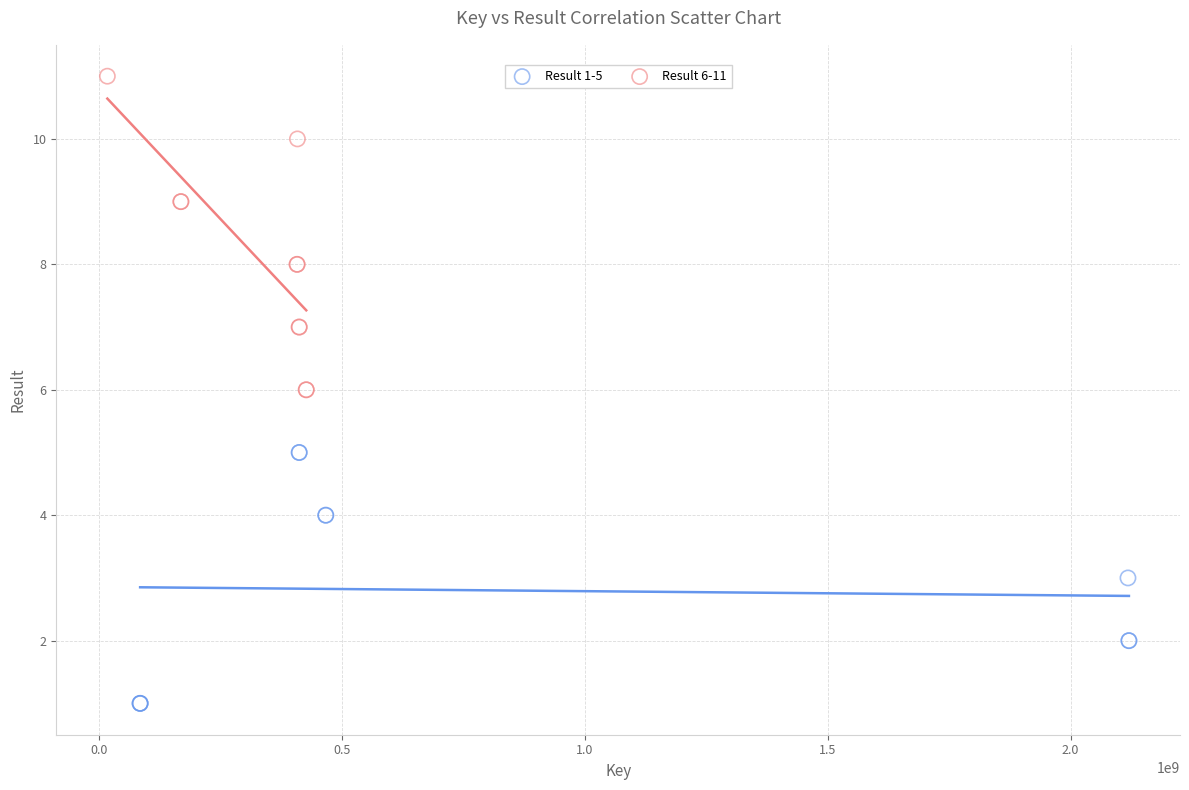

Which series contains the highest Y value?

Result 6-11